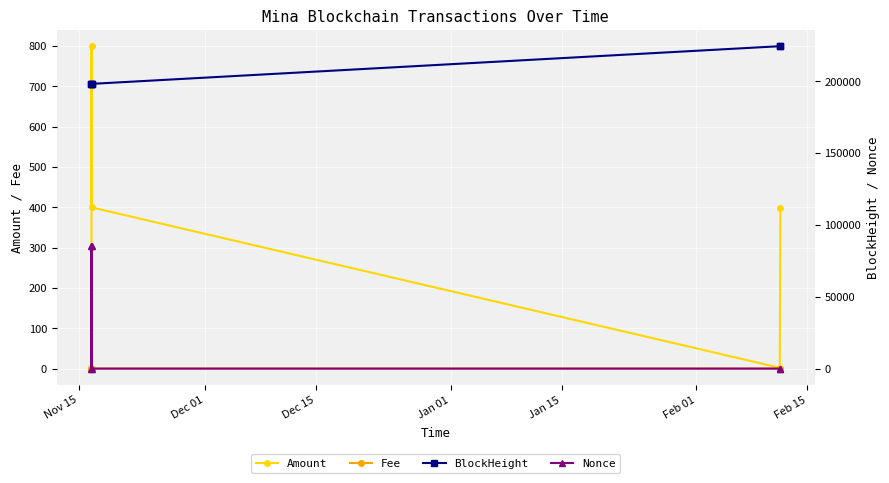

What is the highest value of the Amount series?

799.9